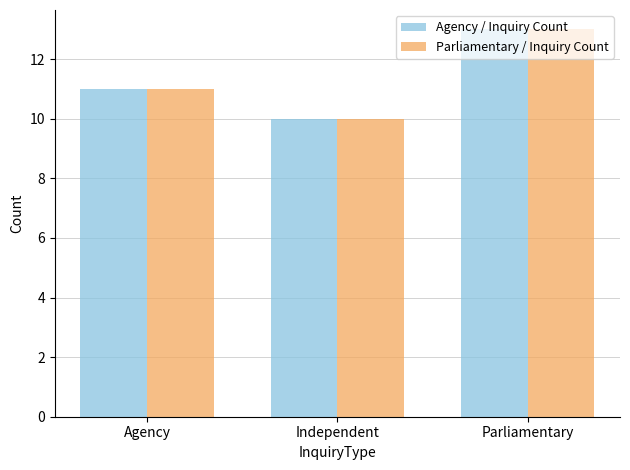

What is the sum of the Parliamentary / Inquiry Count values at Independent and Agency?

21